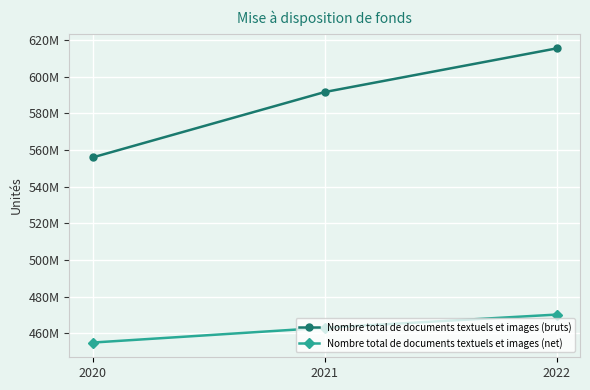

Does the chart have visible grid lines?

Yes